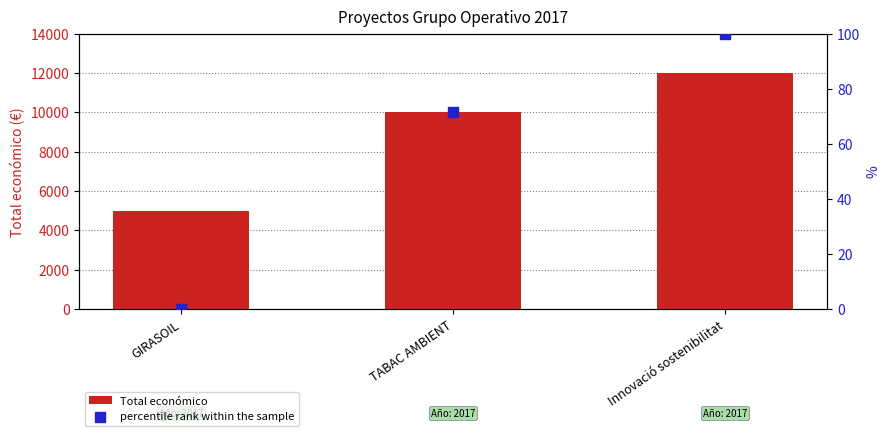

What are all the series names shown in the legend?

Total económico, percentile rank within the sample